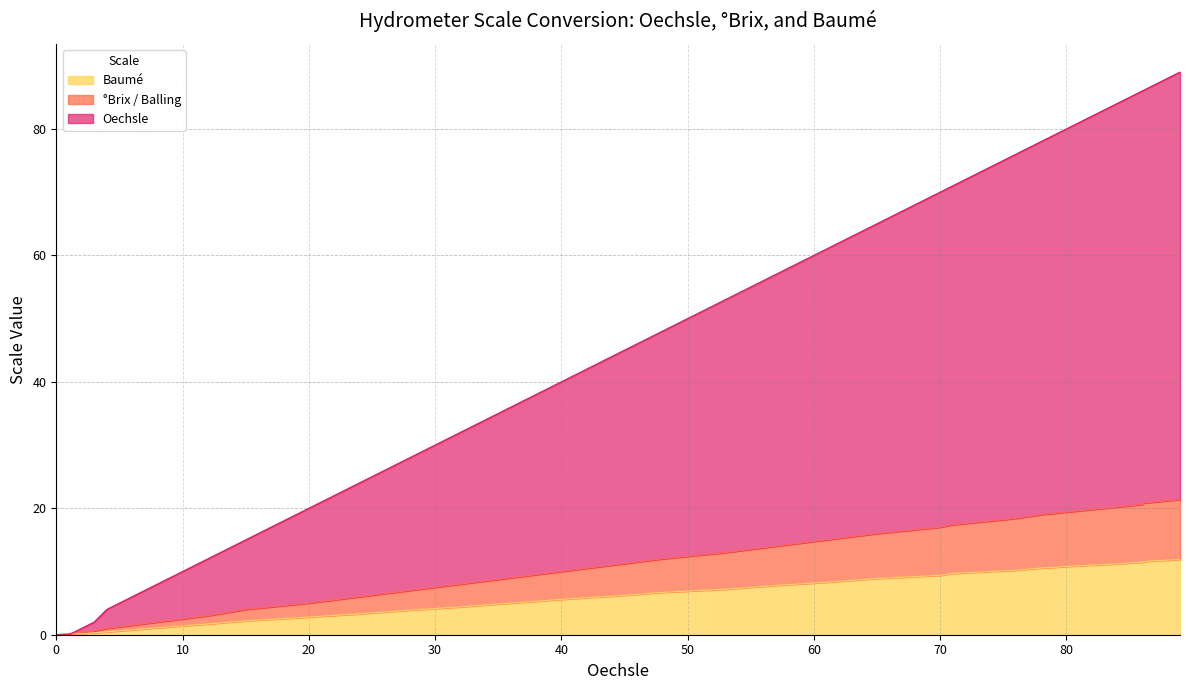

Between which two adjacent categories do Baumé and Oechsle first intersect?

1 and 2